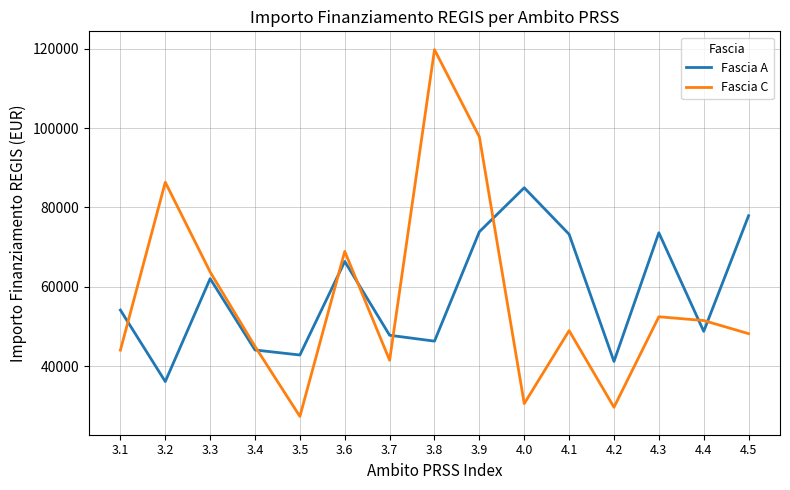

Which category has the highest value in the Fascia A series?

4.0